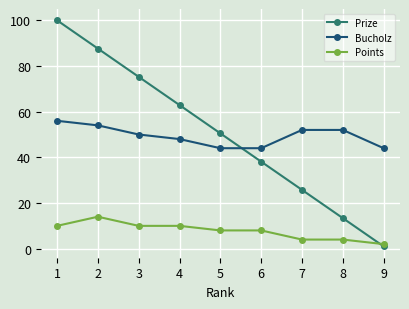

Is it true that Points equals 8.0 at 6?

True